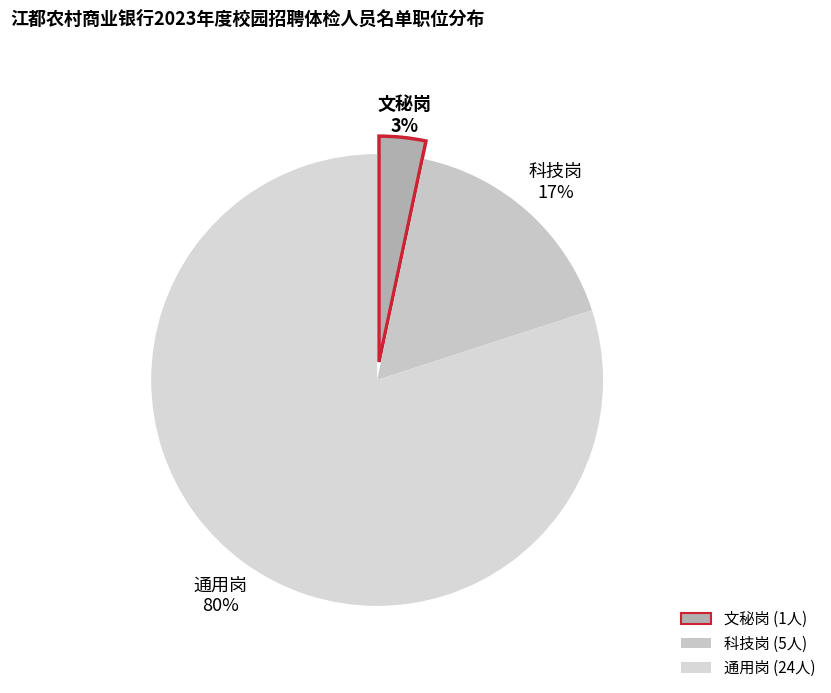

True or false: 科技岗 accounts for 26% of the total.

False